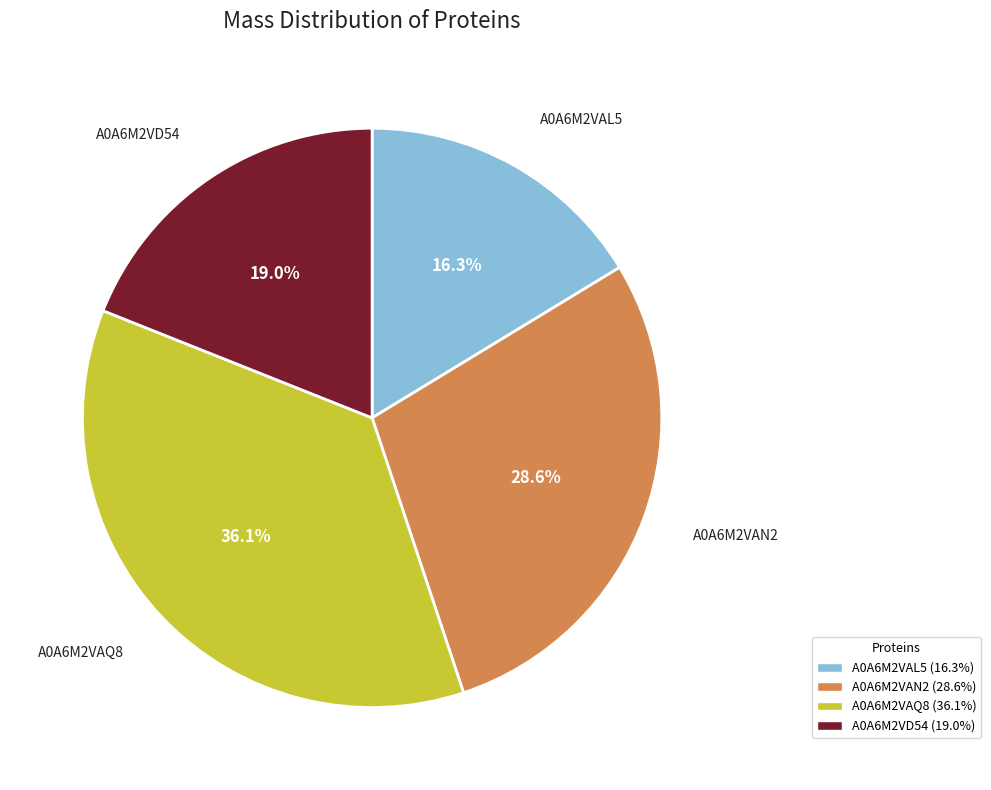

How many segments does this pie chart have?

4